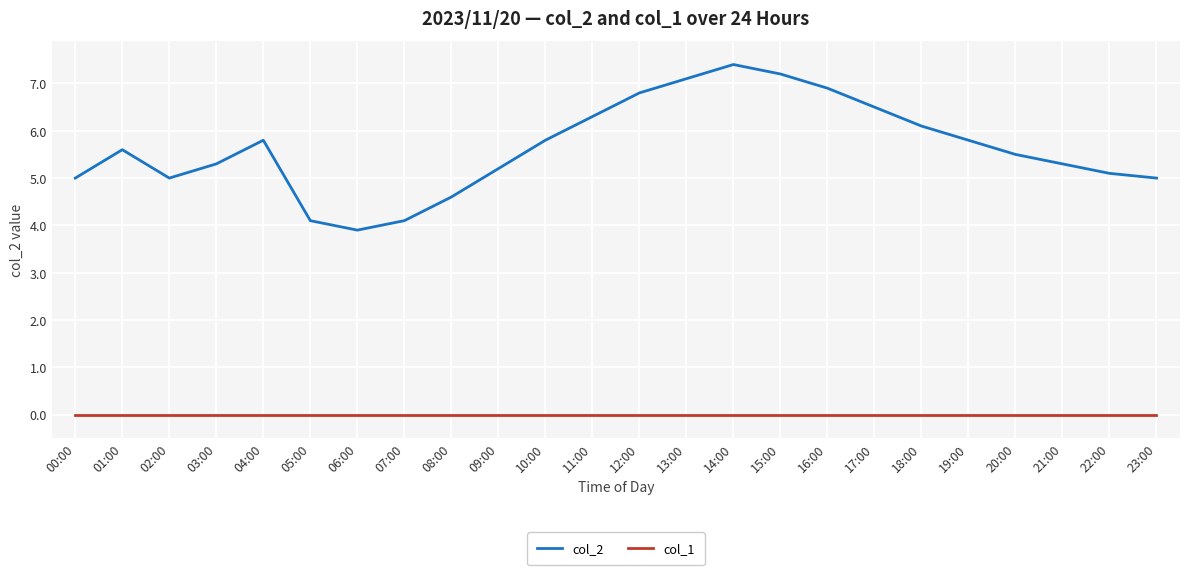

Which series has the widest spread of values?

col_2